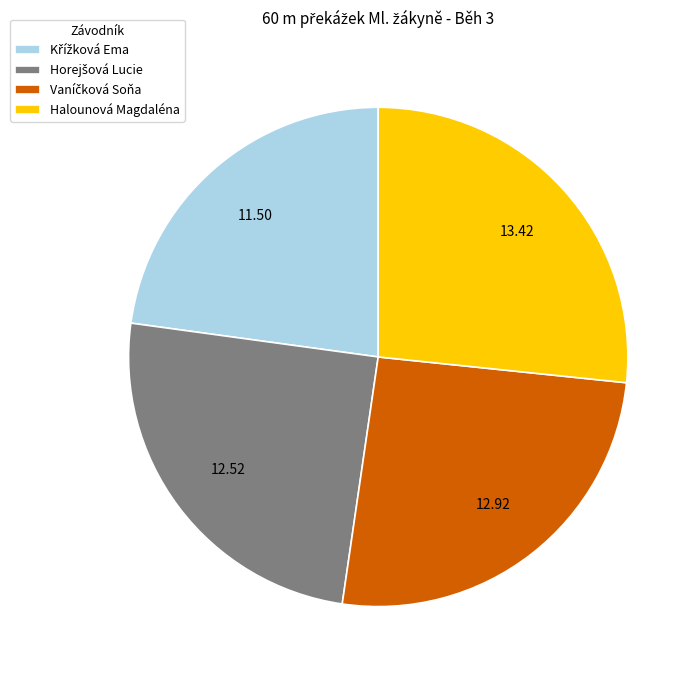

Does any single category account for the majority?

No